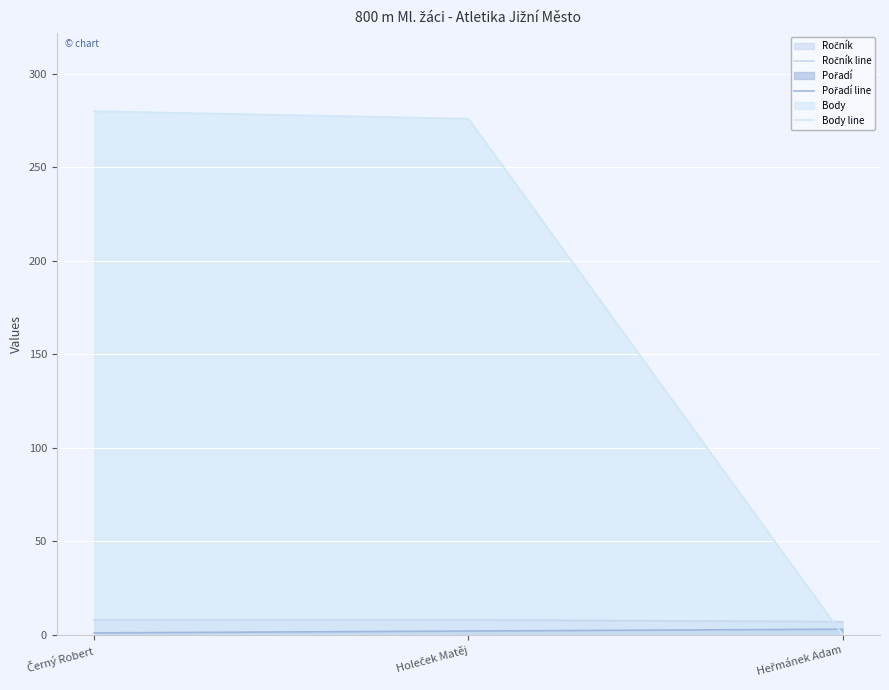

At how many categories does at least one series exceed 11?

2